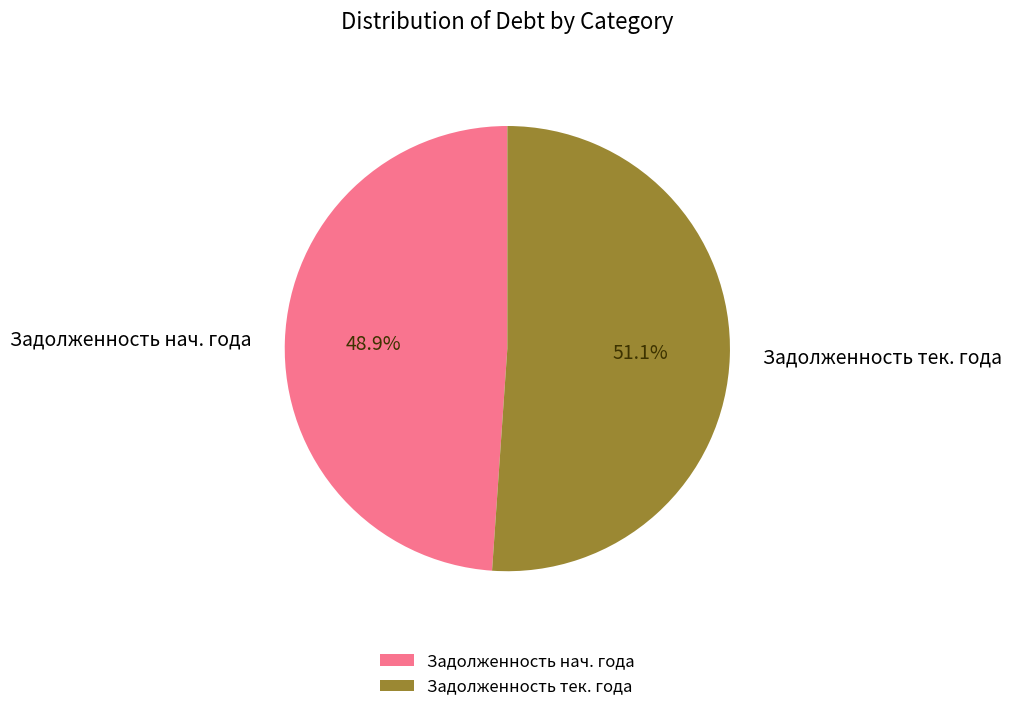

Does any single category account for the majority?

Yes